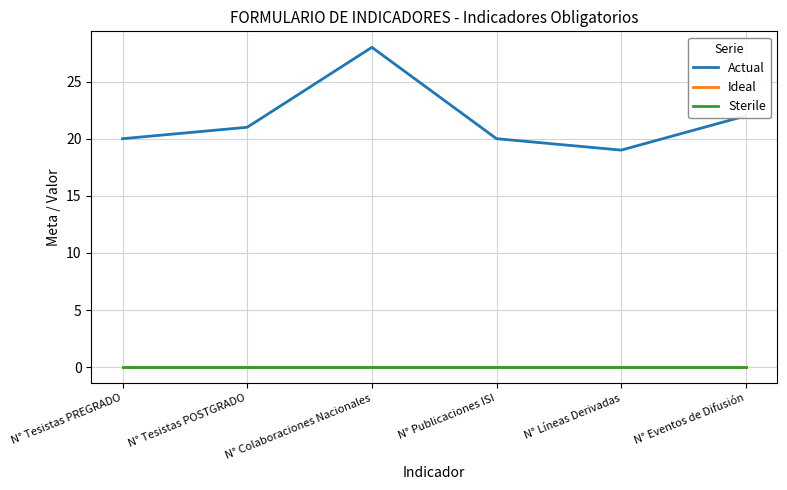

Is this an area chart (filled region under the line)?

No